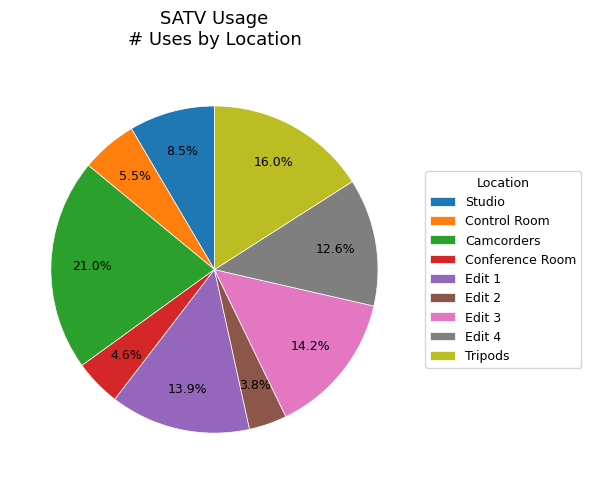

Which slice is the largest?

Camcorders